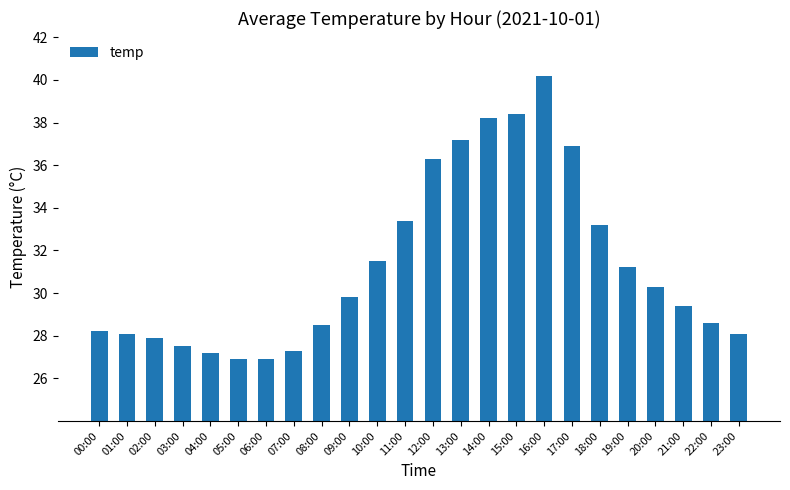

The chart shows a value of 5.7 at 23:00. True or false?

False